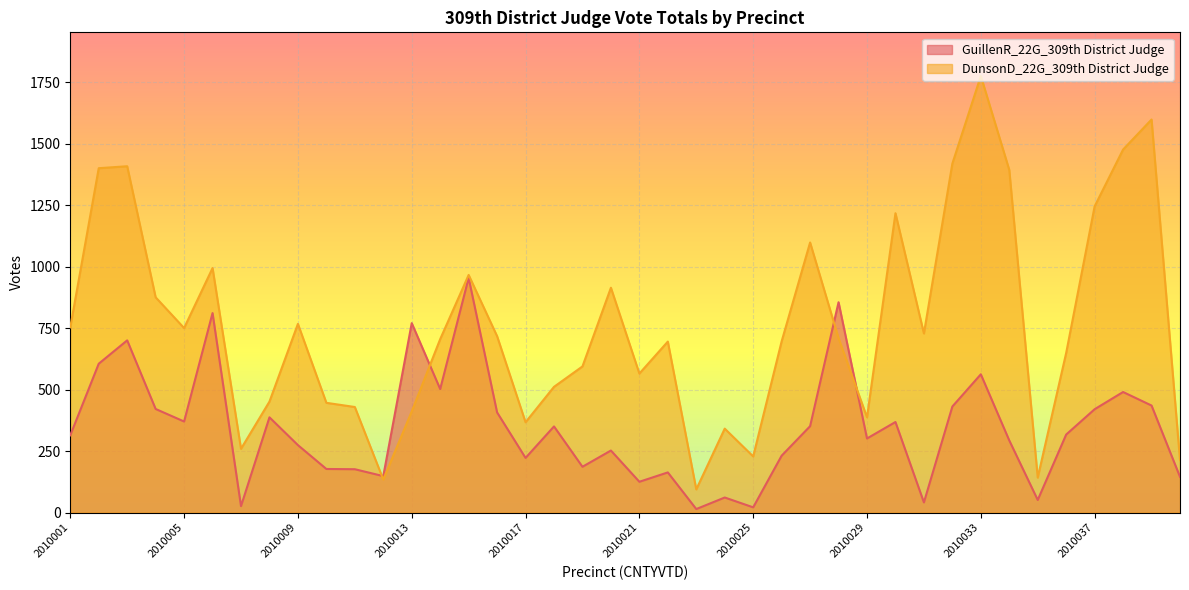

Rank the series at 2010033 from lowest to highest value.

GuillenR_22G_309th District Judge, DunsonD_22G_309th District Judge